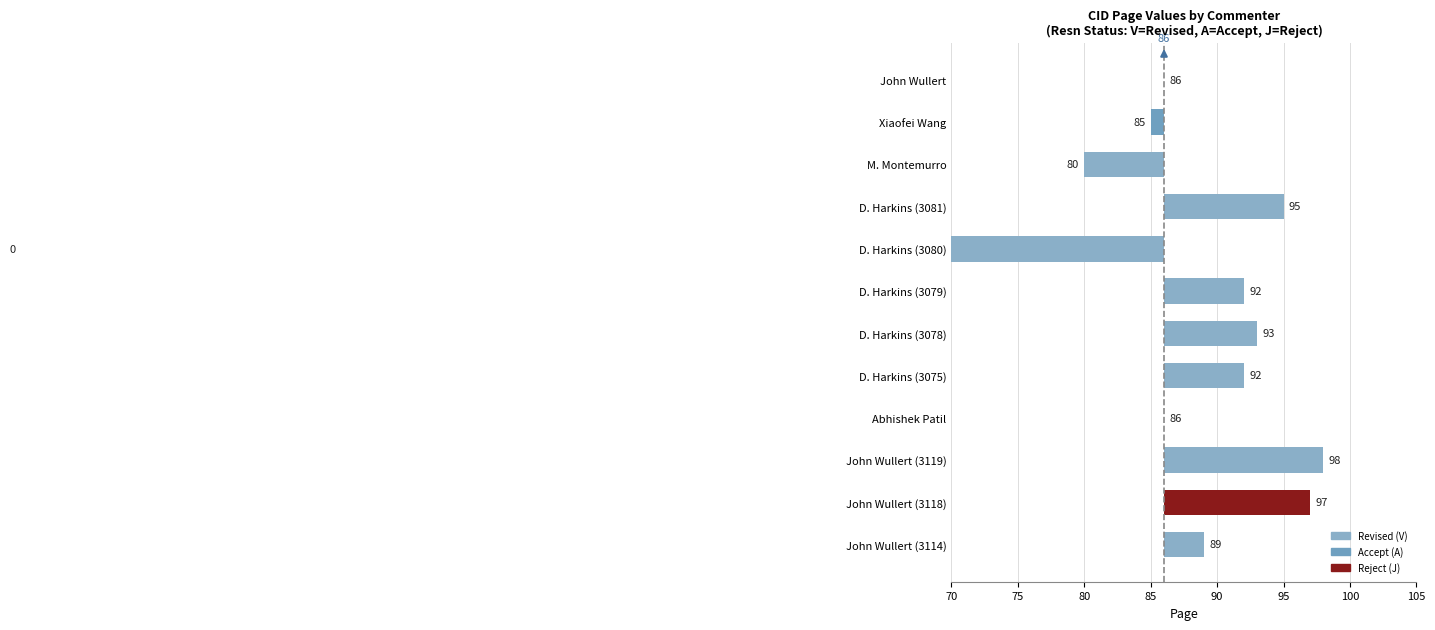

Does the chart contain stacked bars?

No